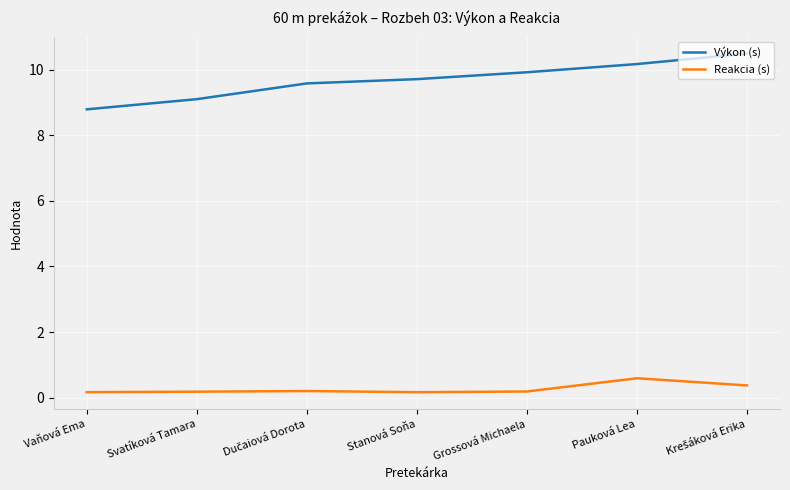

What is the difference between the maximum and minimum values in the Reakcia (s) series?

0.4